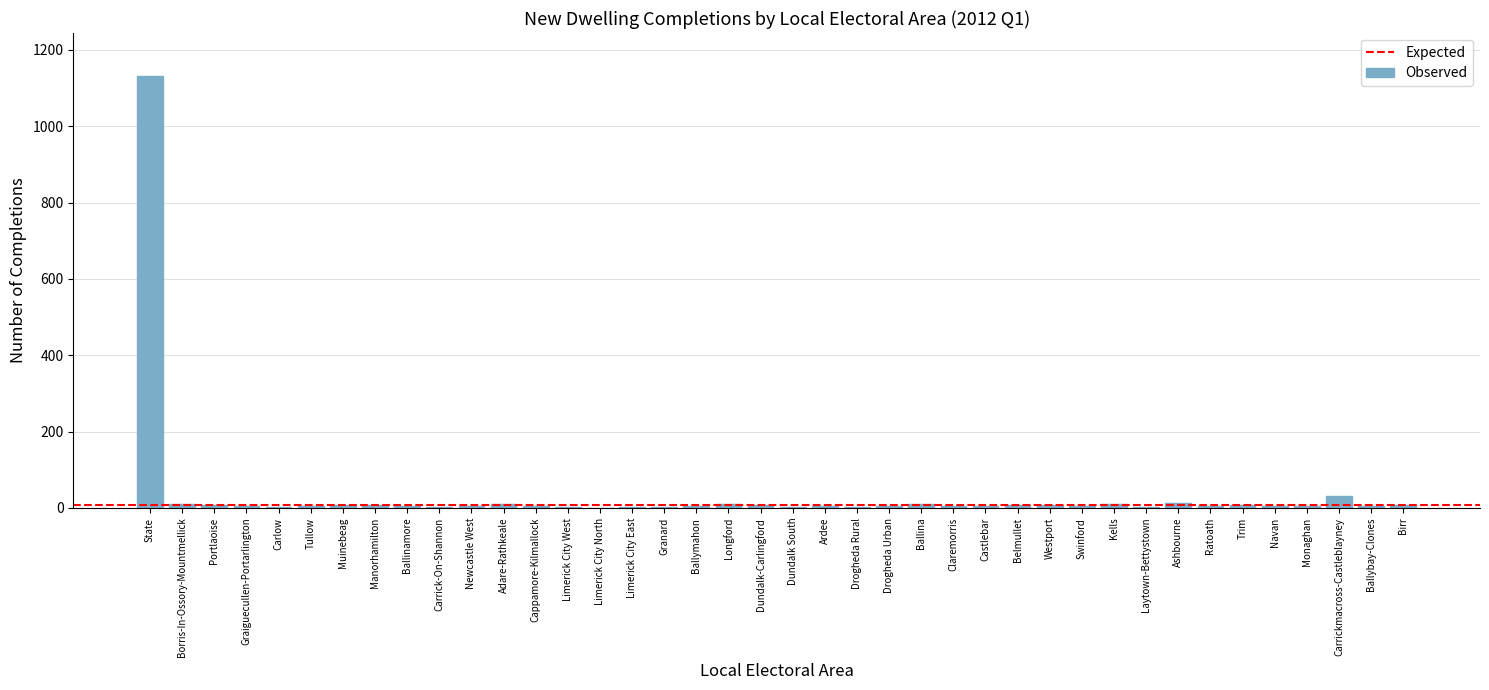

What is the maximum value shown in the chart?

1131